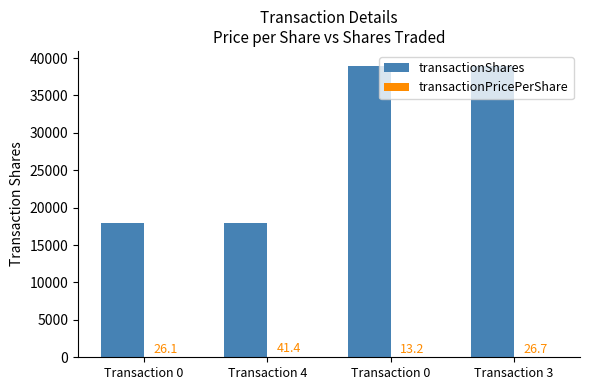

What is the maximum value shown in the chart?

39000.0